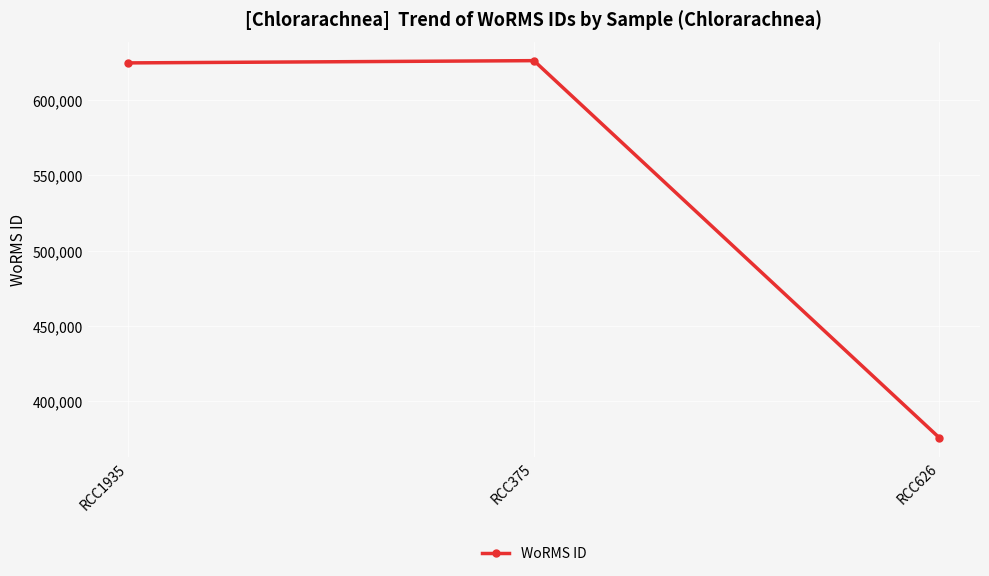

What is the average value?

542107